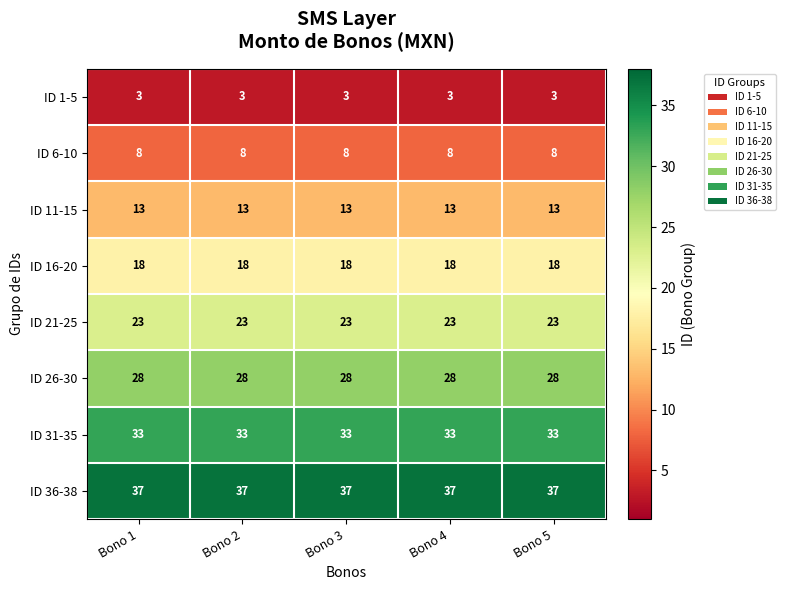

What value does the ID 11-15 series have at Bono 1?

13